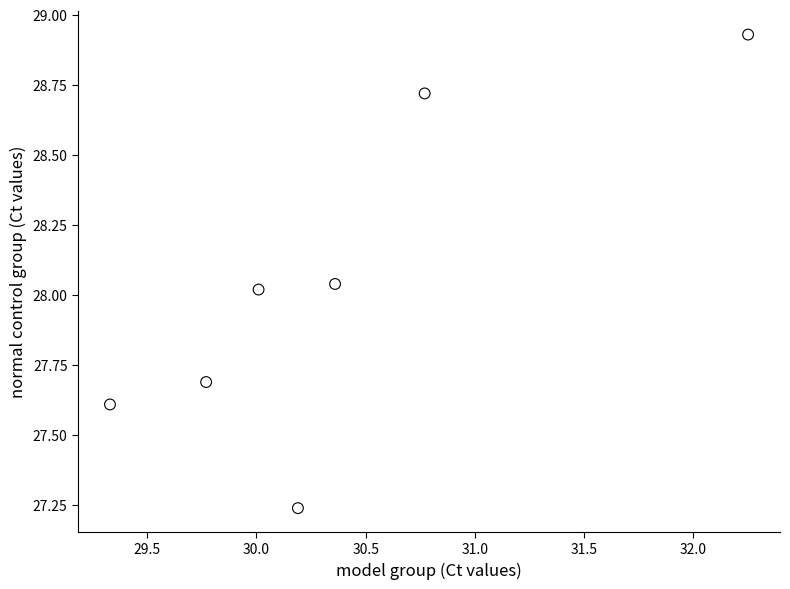

What is the range of Y values (max minus min)?

1.7